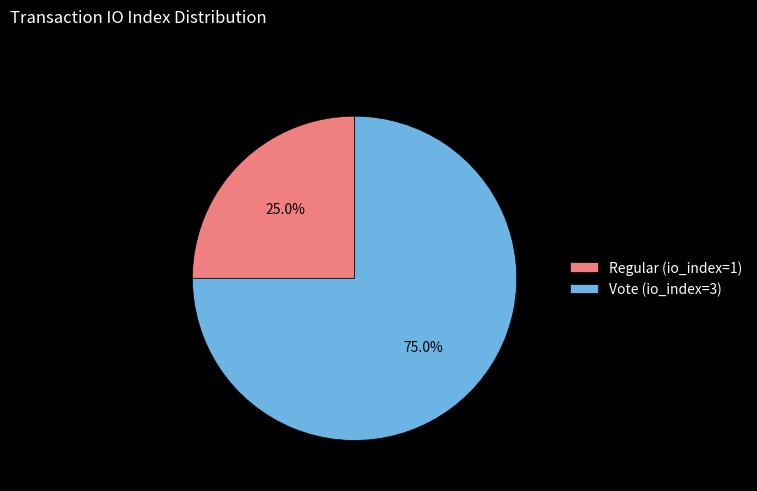

To the nearest percent, what is the difference between the Vote (io_index=3) and Regular (io_index=1) slice percentages?

50%